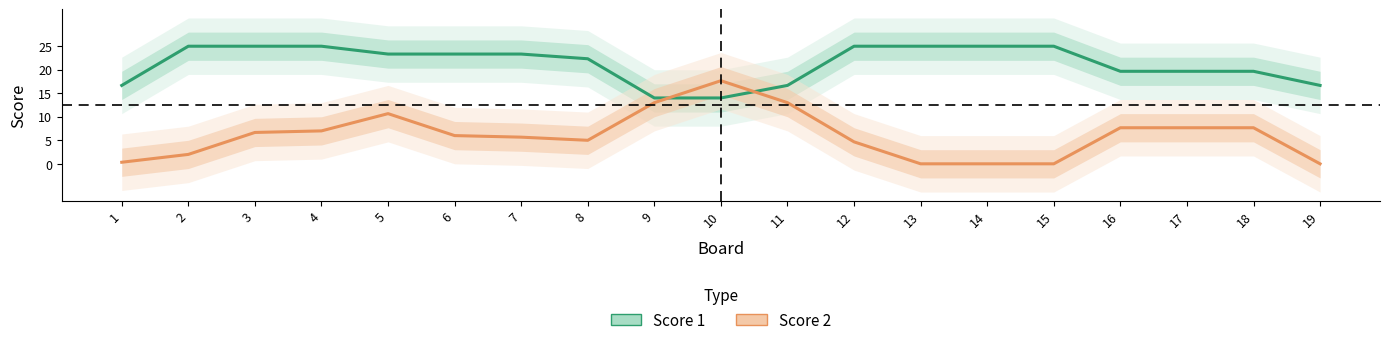

Which series has the largest total across all categories?

Score 1